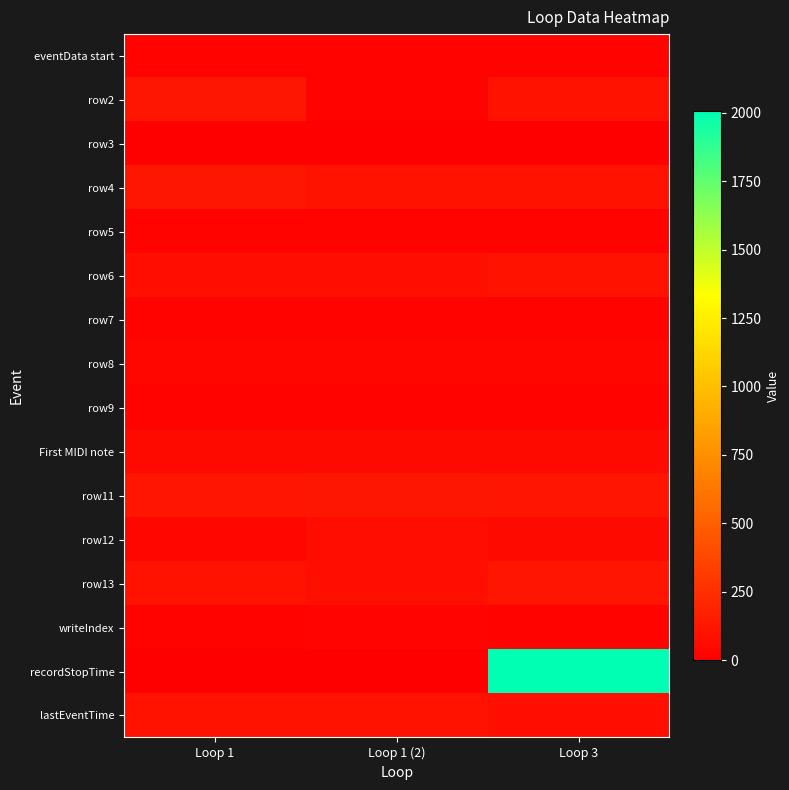

What is the total value across all series at Loop 3?

2875